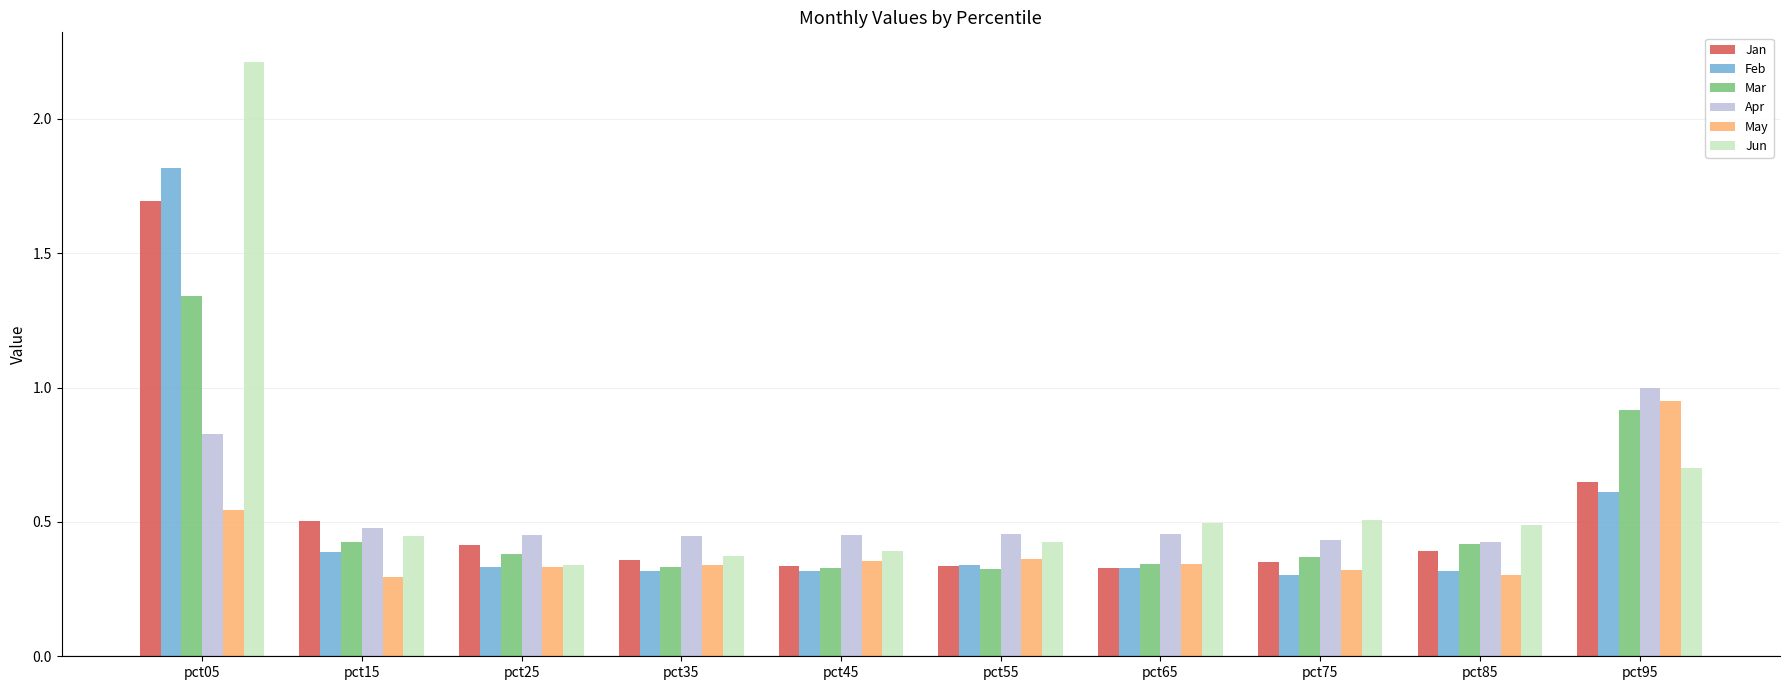

Rank the series by their maximum value, from highest to lowest.

Jun, Feb, Jan, Mar, Apr, May